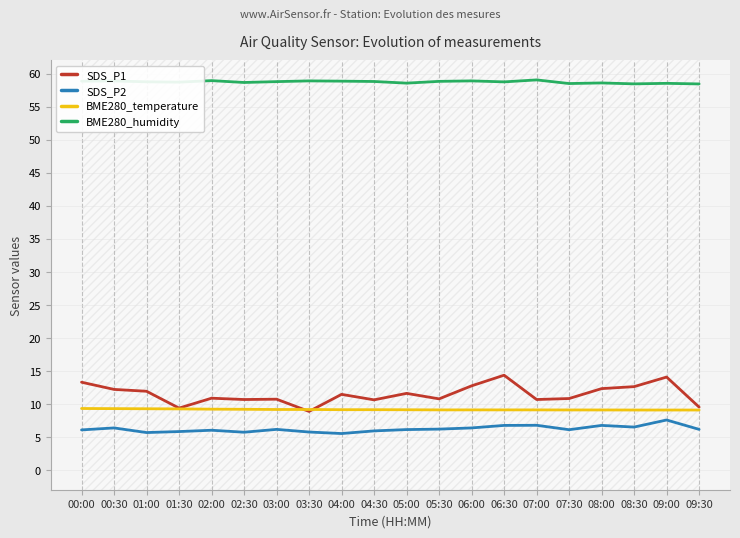

What is the total value across all series at 03:30?

82.8